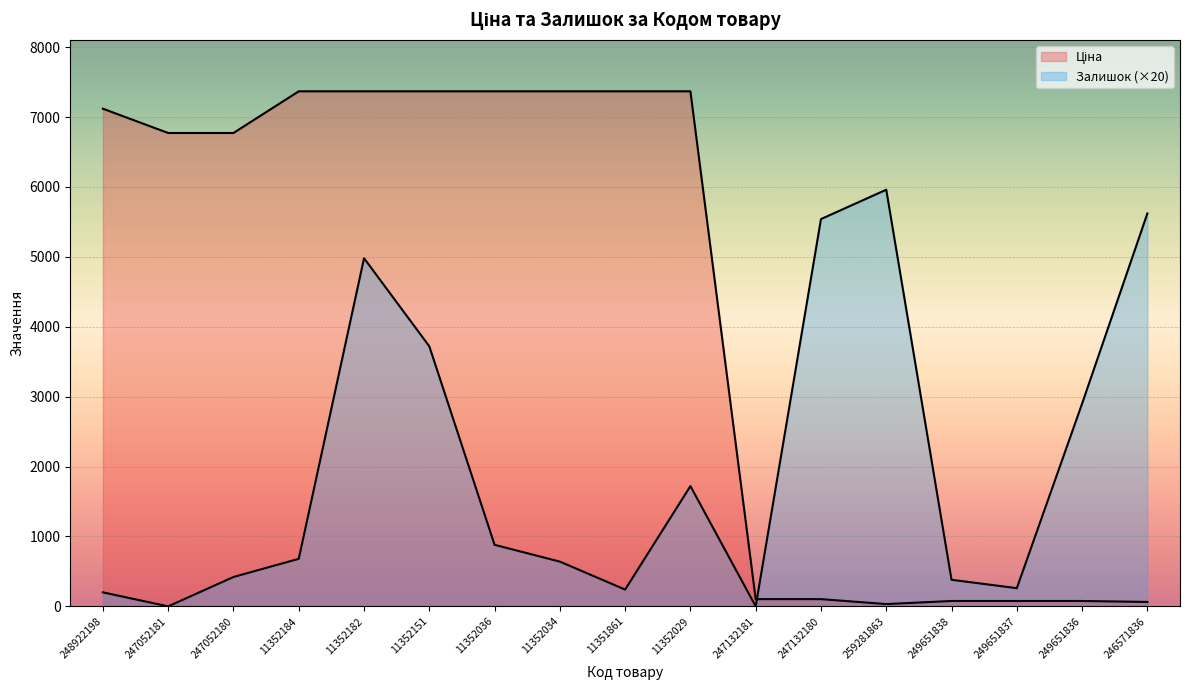

Rank the series at 248922198 from lowest to highest value.

Залишок, Ціна